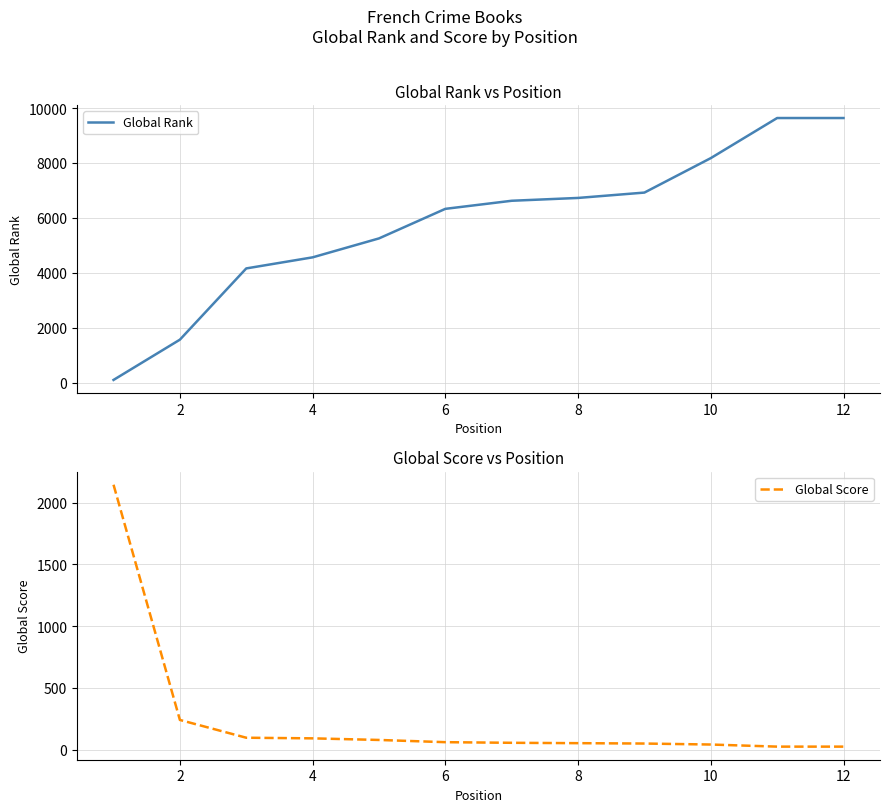

True or false: Global Score has more than 2 points higher than both neighbors.

False